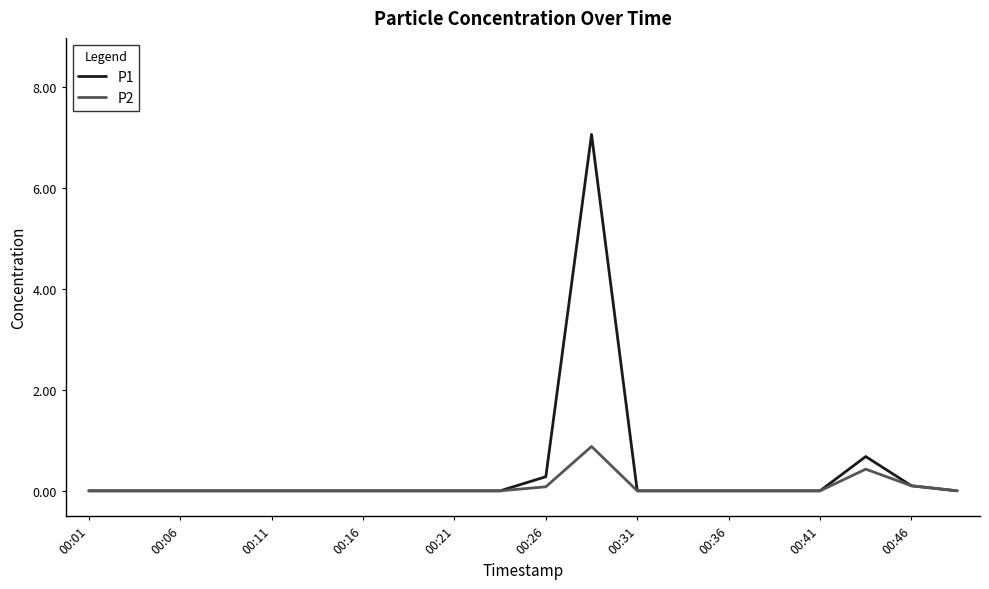

What is the maximum value for P2?

0.9